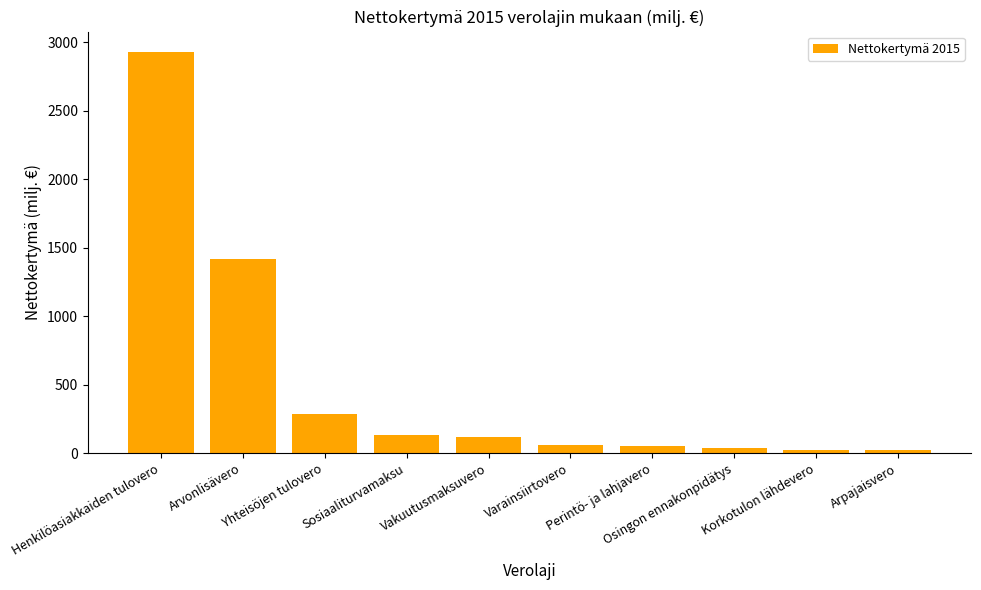

What is the smallest value displayed?

19.6